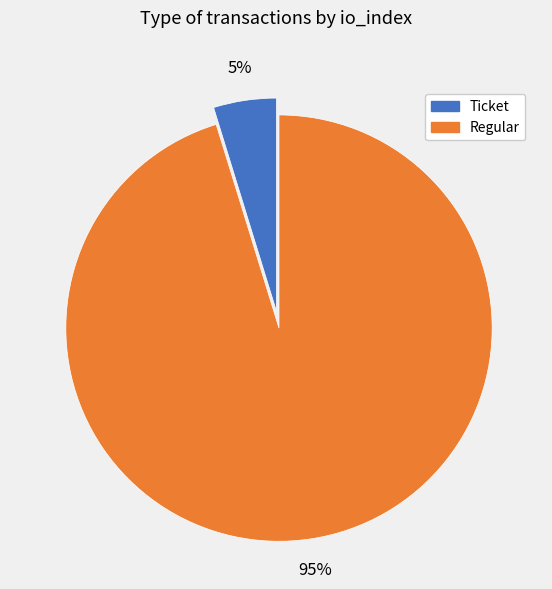

To the nearest percent, what is the difference between the Ticket and Regular slice percentages?

90%